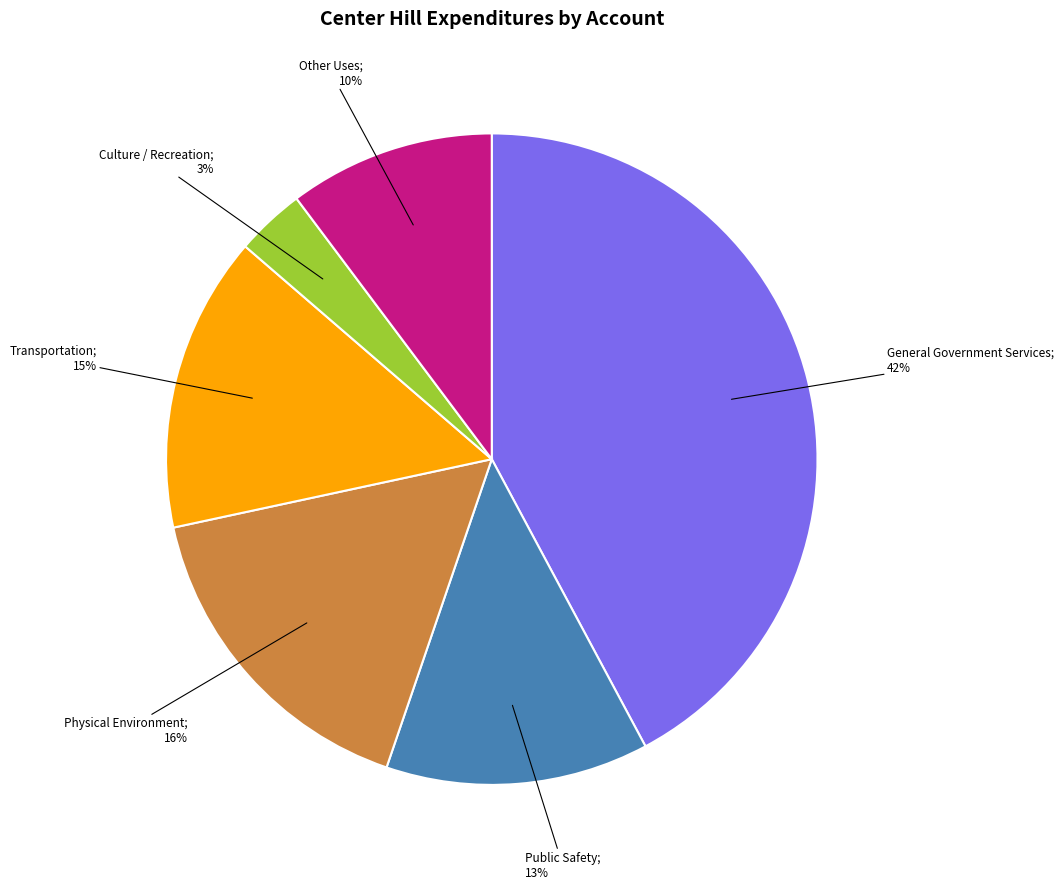

Is there a majority slice in this chart?

No